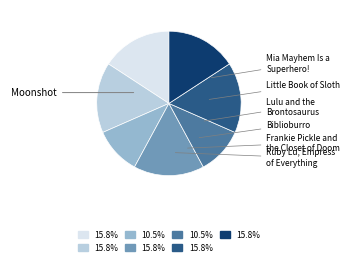

What is the largest slice in the pie chart?

Moonshot